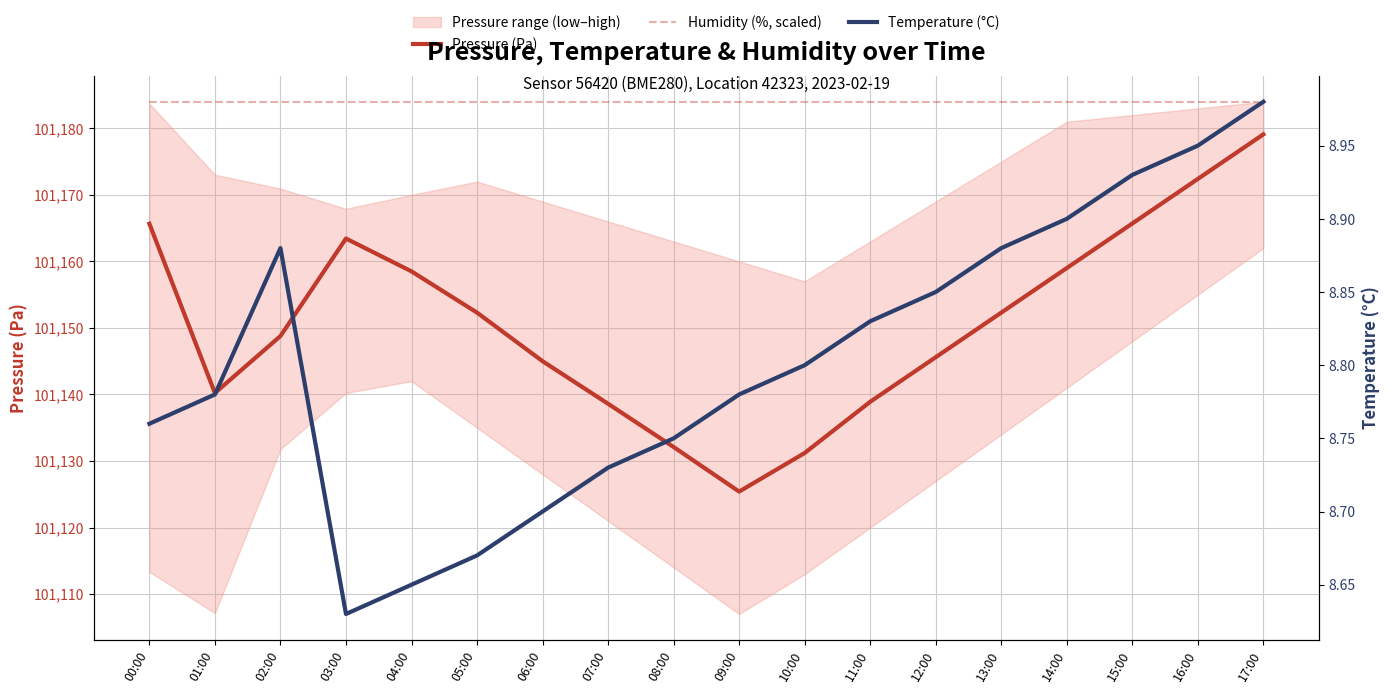

Reading left to right, extract all data points from this chart.

Pressure (Pa): 00:00=101165.7	01:00=101140.2	02:00=101148.8	03:00=101163.4	04:00=101158.5	05:00=101152.3	06:00=101145.0	07:00=101138.6	08:00=101132.1	09:00=101125.4	10:00=101131.2	11:00=101138.9	12:00=101145.6	13:00=101152.3	14:00=101159.0	15:00=101165.7	16:00=101172.4	17:00=101179.1
Humidity (%, scaled): 00:00=101184.0	01:00=101184.0	02:00=101184.0	03:00=101184.0	04:00=101184.0	05:00=101184.0	06:00=101184.0	07:00=101184.0	08:00=101184.0	09:00=101184.0	10:00=101184.0	11:00=101184.0	12:00=101184.0	13:00=101184.0	14:00=101184.0	15:00=101184.0	16:00=101184.0	17:00=101184.0
Temperature (°C): 00:00=8.8	01:00=8.8	02:00=8.9	03:00=8.6	04:00=8.7	05:00=8.7	06:00=8.7	07:00=8.7	08:00=8.8	09:00=8.8	10:00=8.8	11:00=8.8	12:00=8.8	13:00=8.9	14:00=8.9	15:00=8.9	16:00=8.9	17:00=9.0